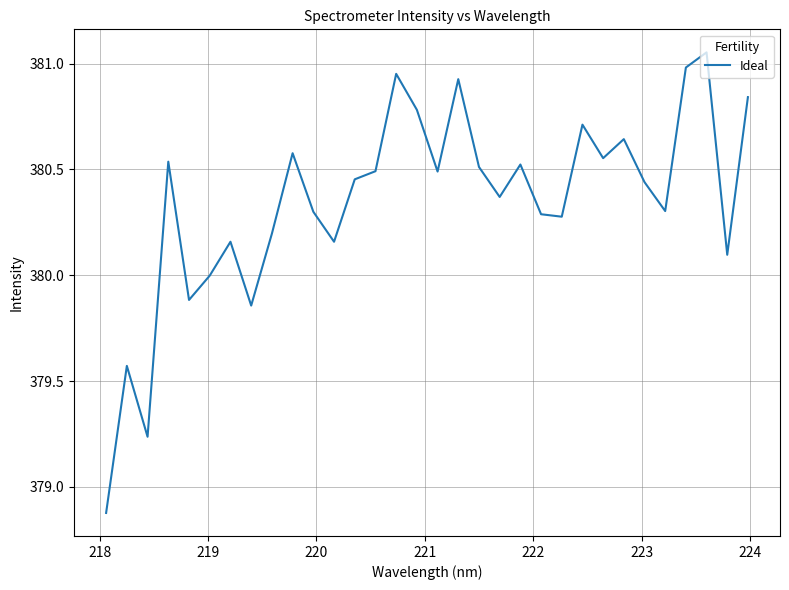

What is the difference between the maximum and minimum values?

2.2